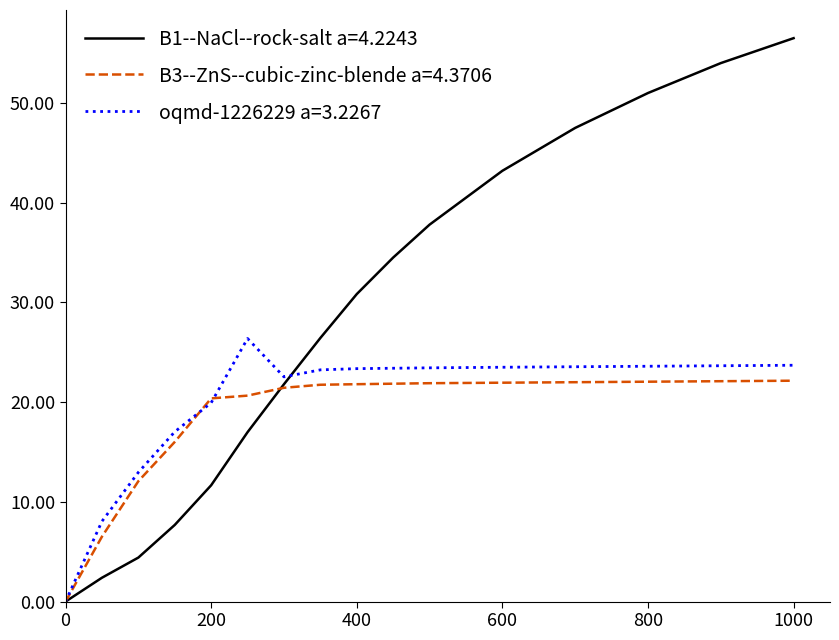

Which series has the largest range (max minus min)?

B1--NaCl--rock-salt a=4.2243